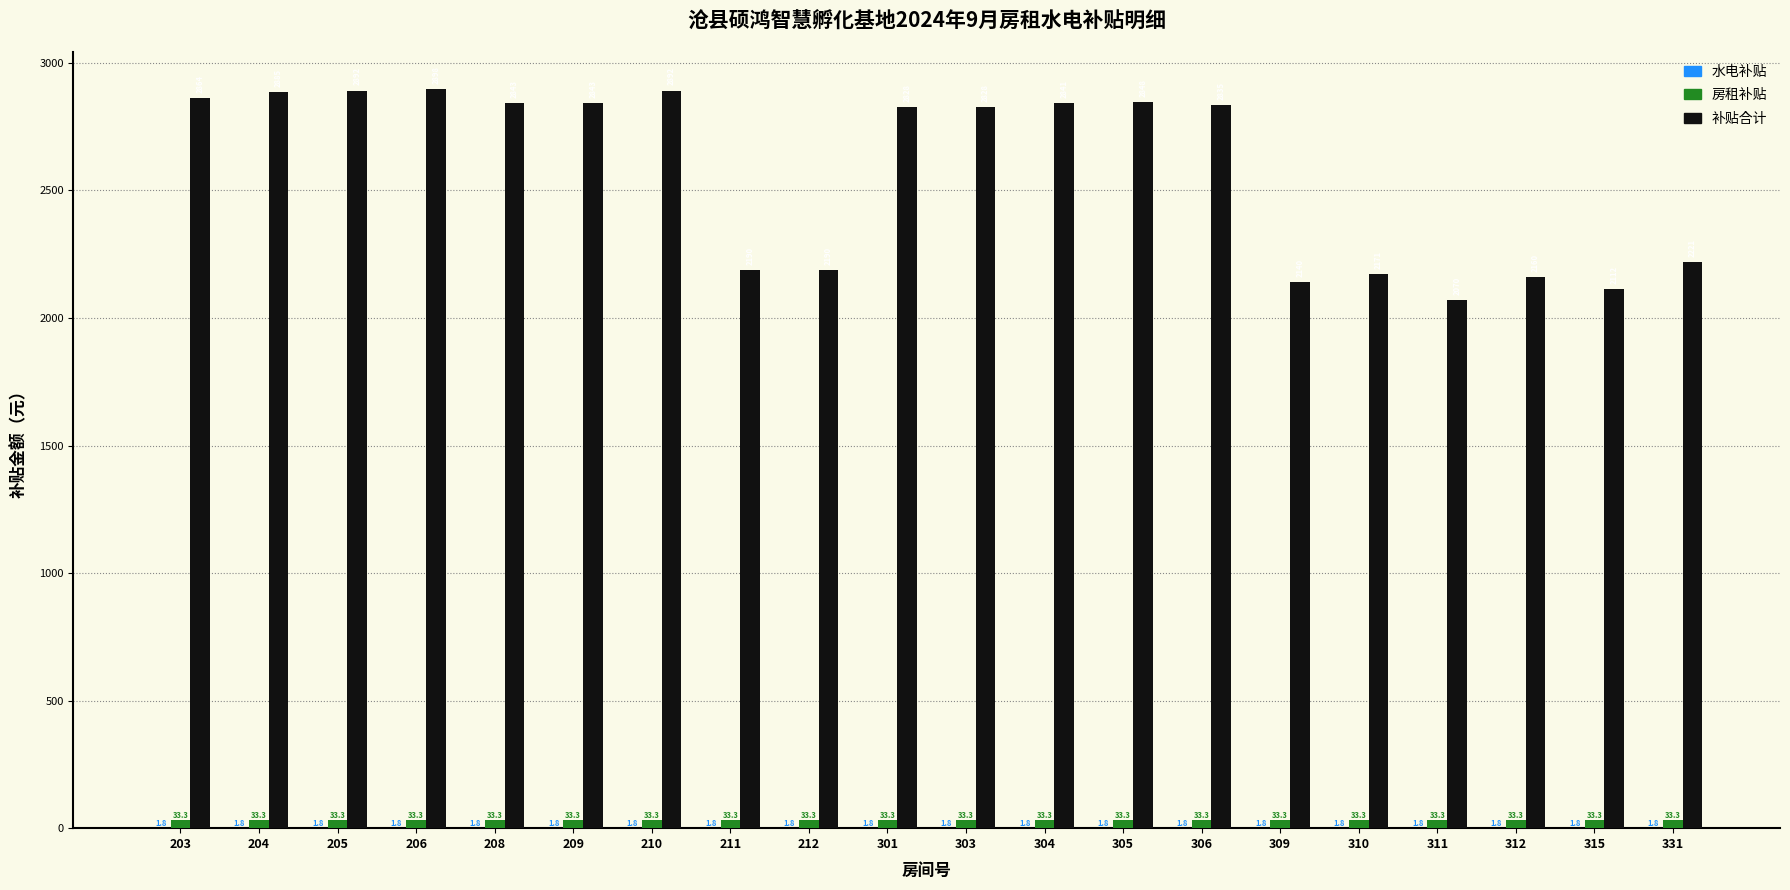

What is the sum of all 房租补贴 values?

666.0